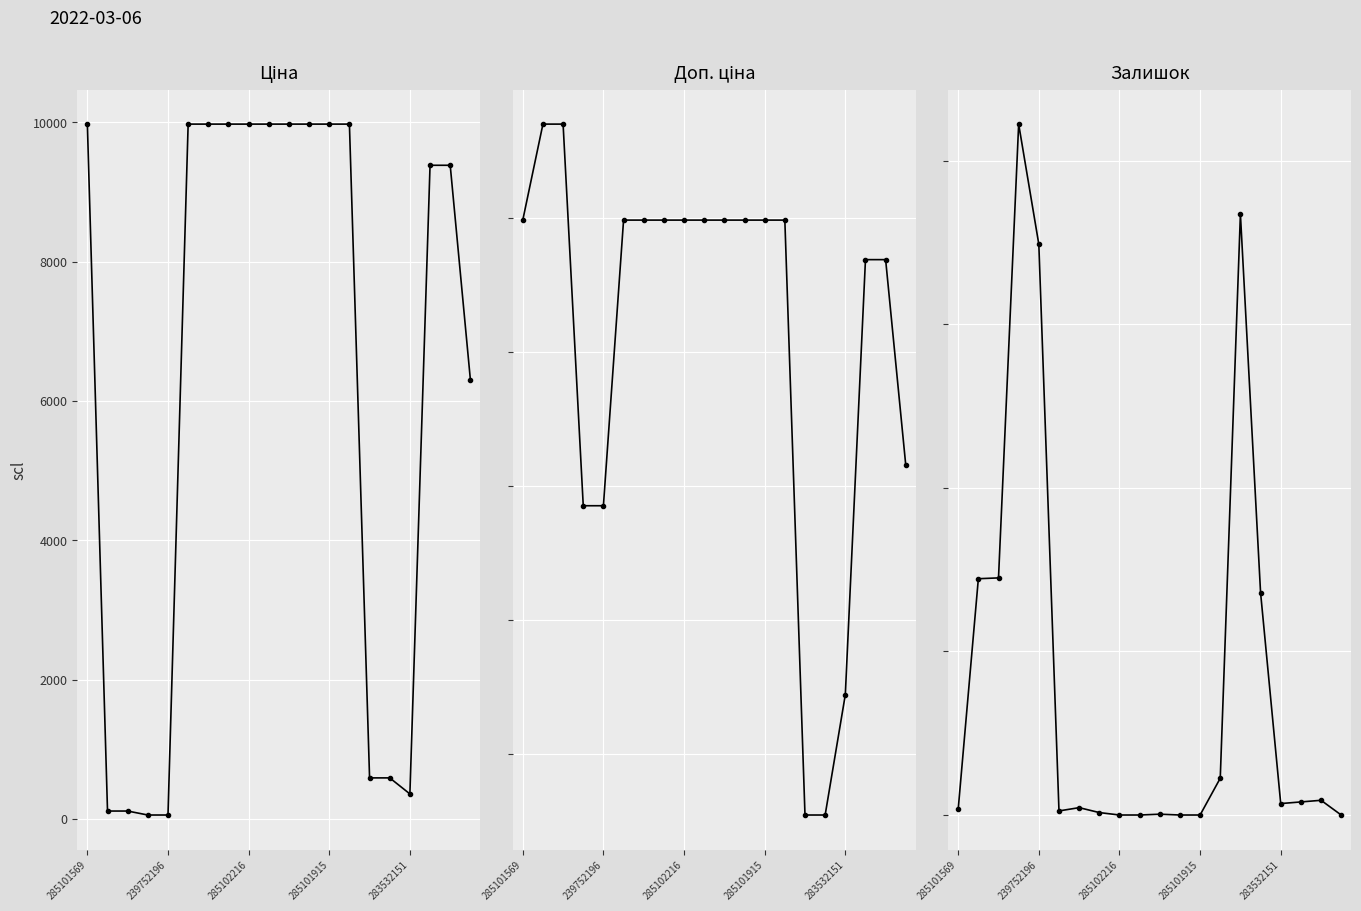

What is the average value of the Залишок series?

162.3